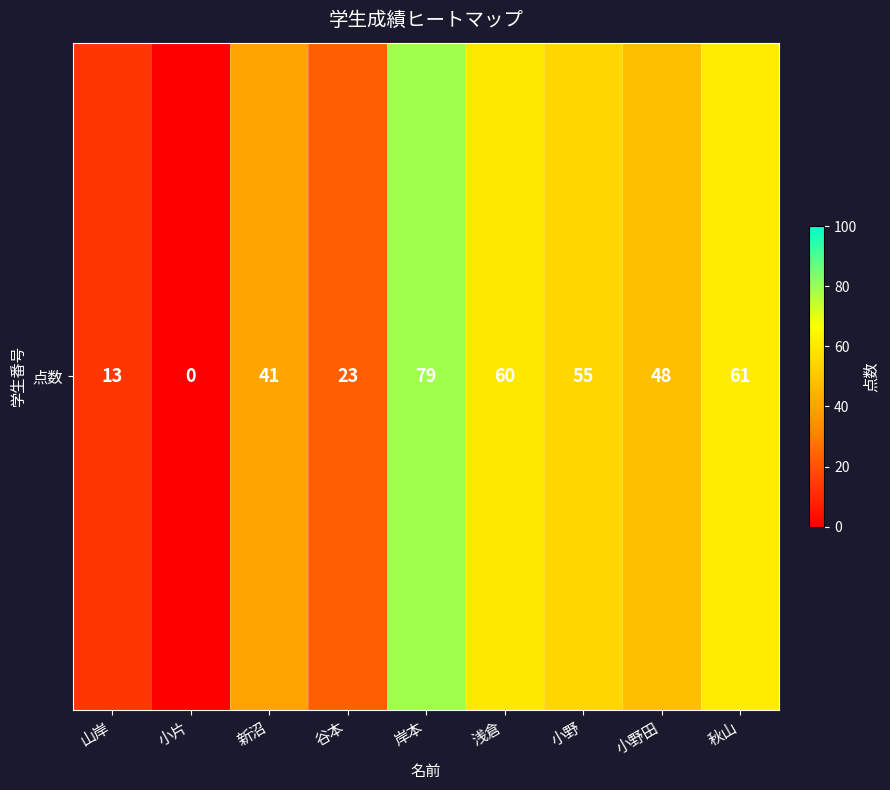

The chart shows a value of 19 at 小野. True or false?

False